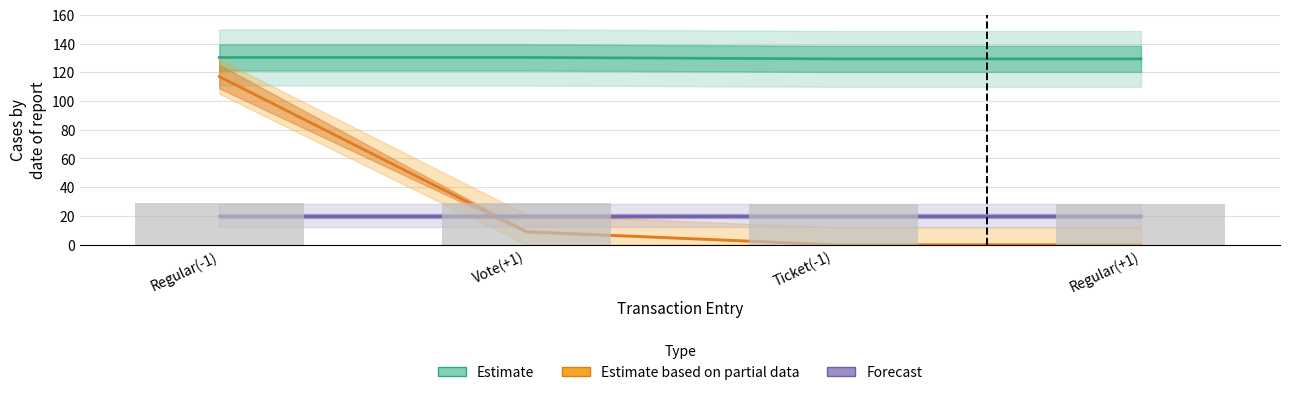

Is it true that Estimate based on partial data equals 3.0 at Vote(+1)?

False